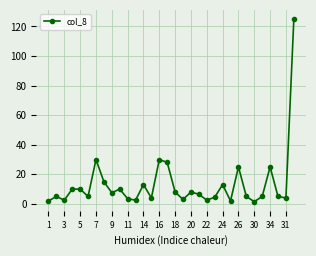

What is the value of the 10th point from the left?

10.0